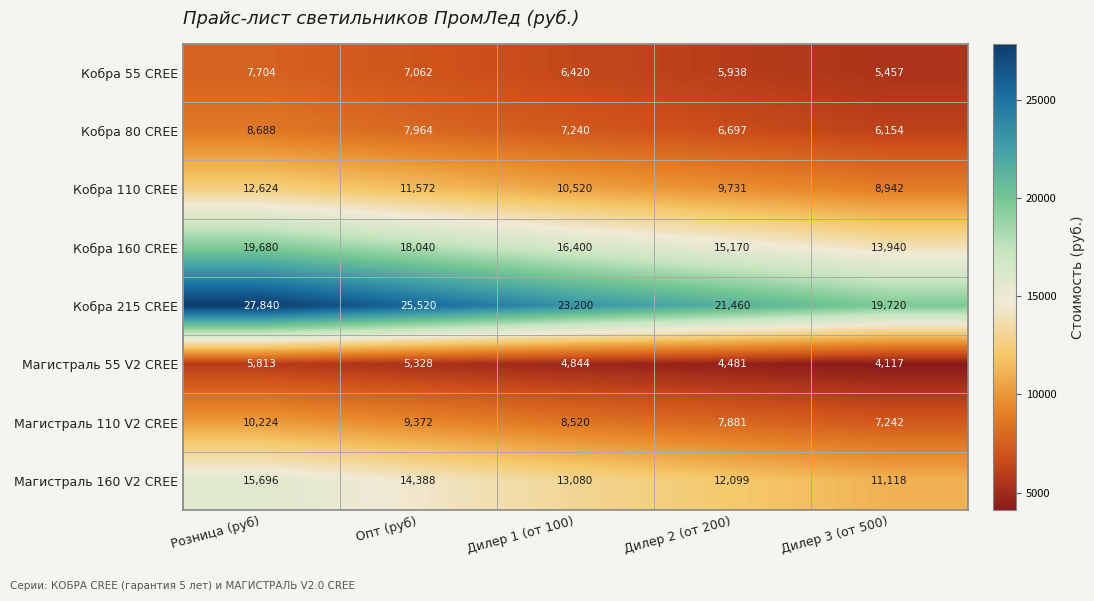

The Магистраль 110 V2 CREE series shows 1827 at Дилер 2 (от 200). True or false?

False